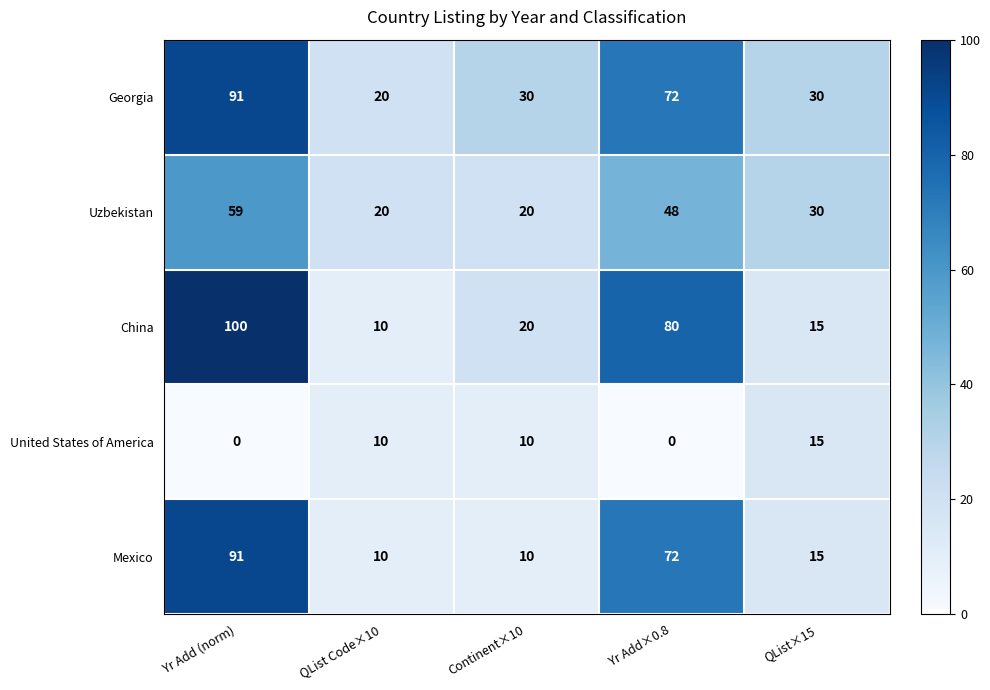

The value of China at Yr Add (norm) is 43. True or false?

False